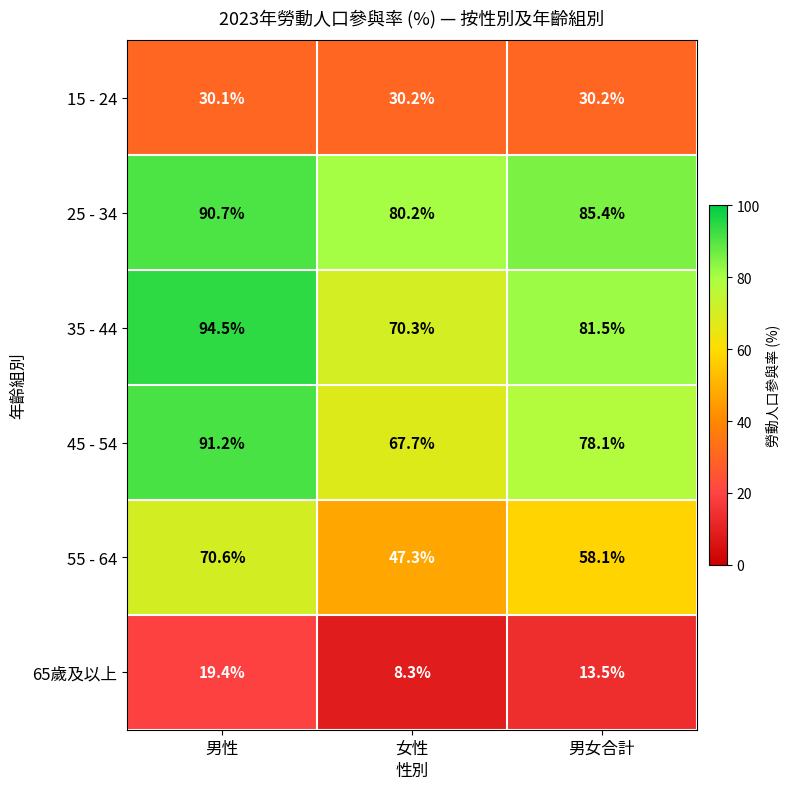

What is the sum of all 15 - 24 values?

90.5